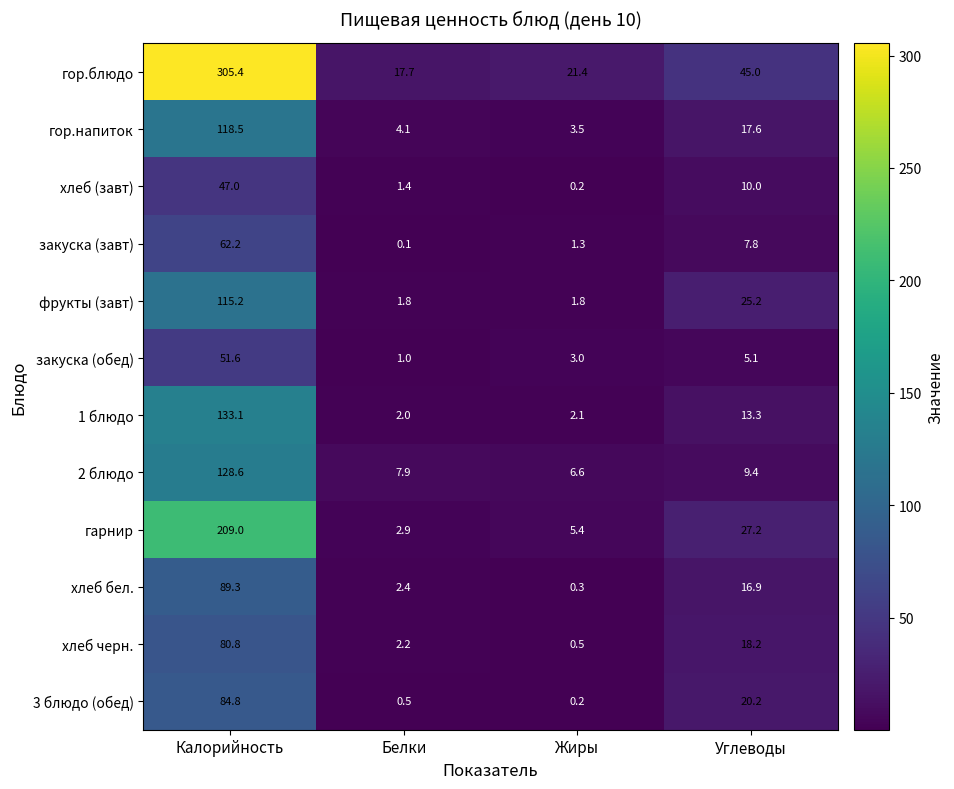

Rank the series at Углеводы from highest to lowest value.

гор.блюдо, гарнир, фрукты (завт), 3 блюдо (обед), хлеб черн., гор.напиток, хлеб бел., 1 блюдо, хлеб (завт), 2 блюдо, закуска (завт), закуска (обед)